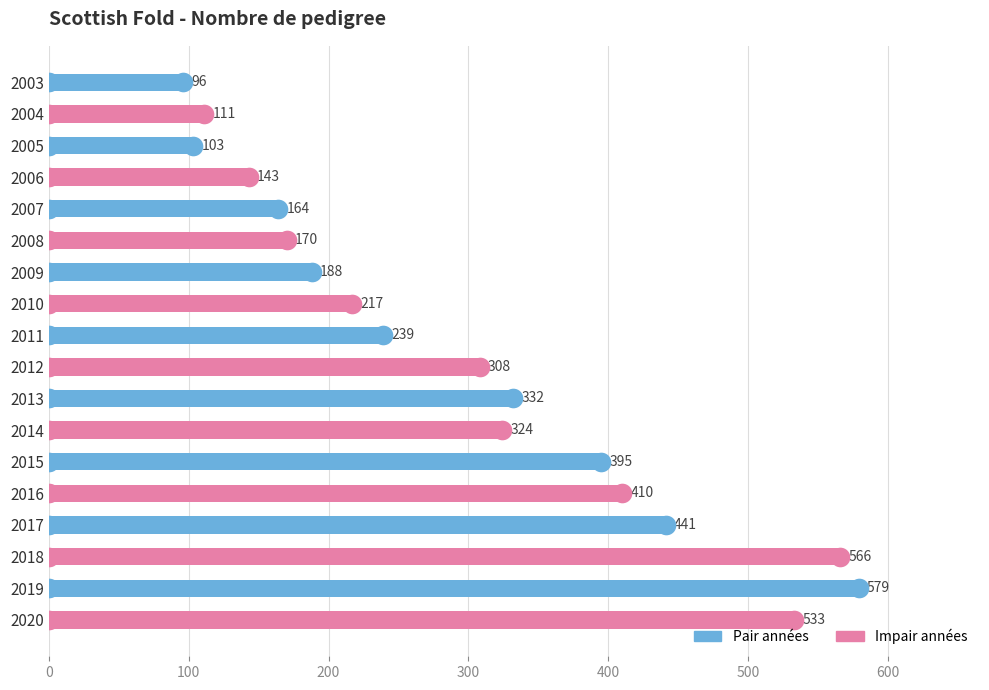

Which has a higher value, 2018 or 2014?

2018